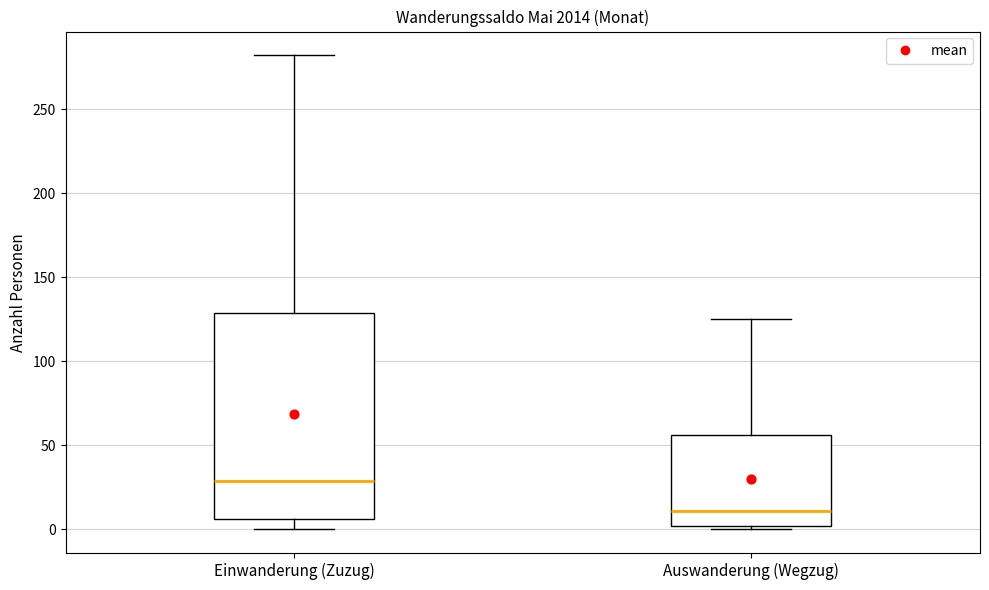

Which box's median line is the lowest?

Auswanderung (Wegzug)